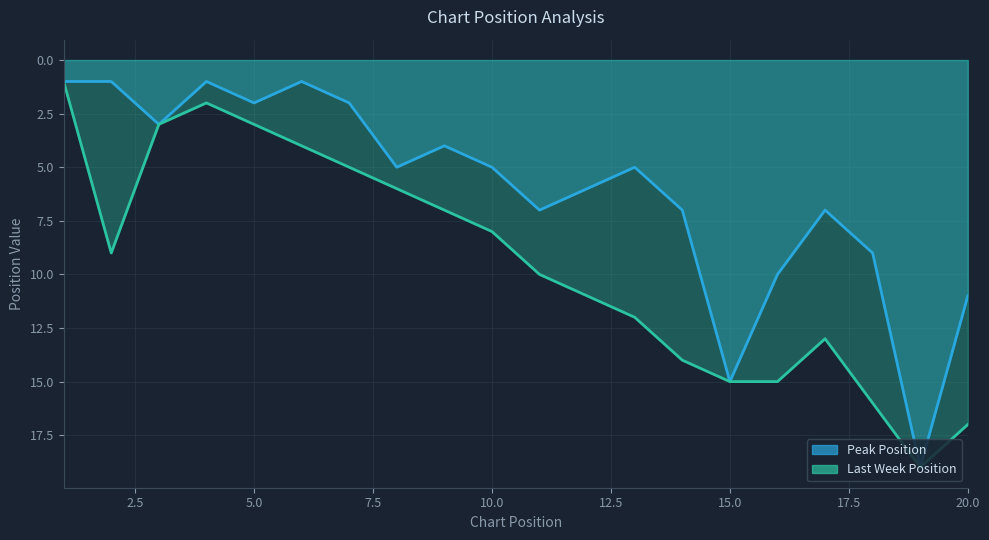

Reading left to right, what are all the values shown in this chart?

1	1	3	1	2	1	2	5	4	5	7	6	5	7	15	10	7	9	19	11